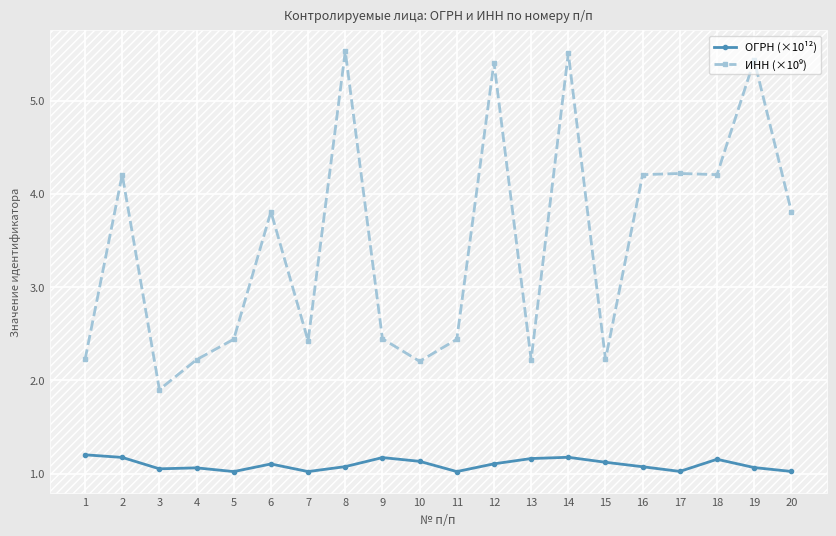

How many ОГРН (×10¹²) values are between 1 and 2?

20